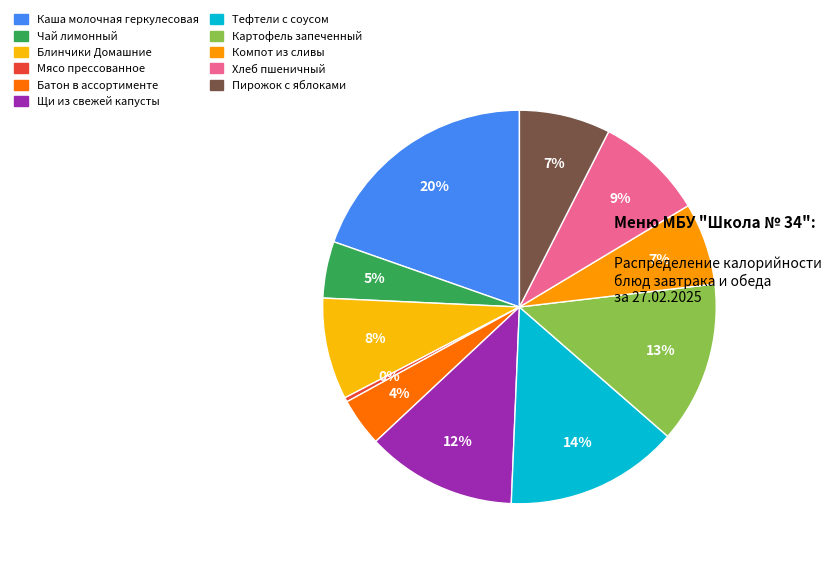

Count the number of slices in the pie.

11